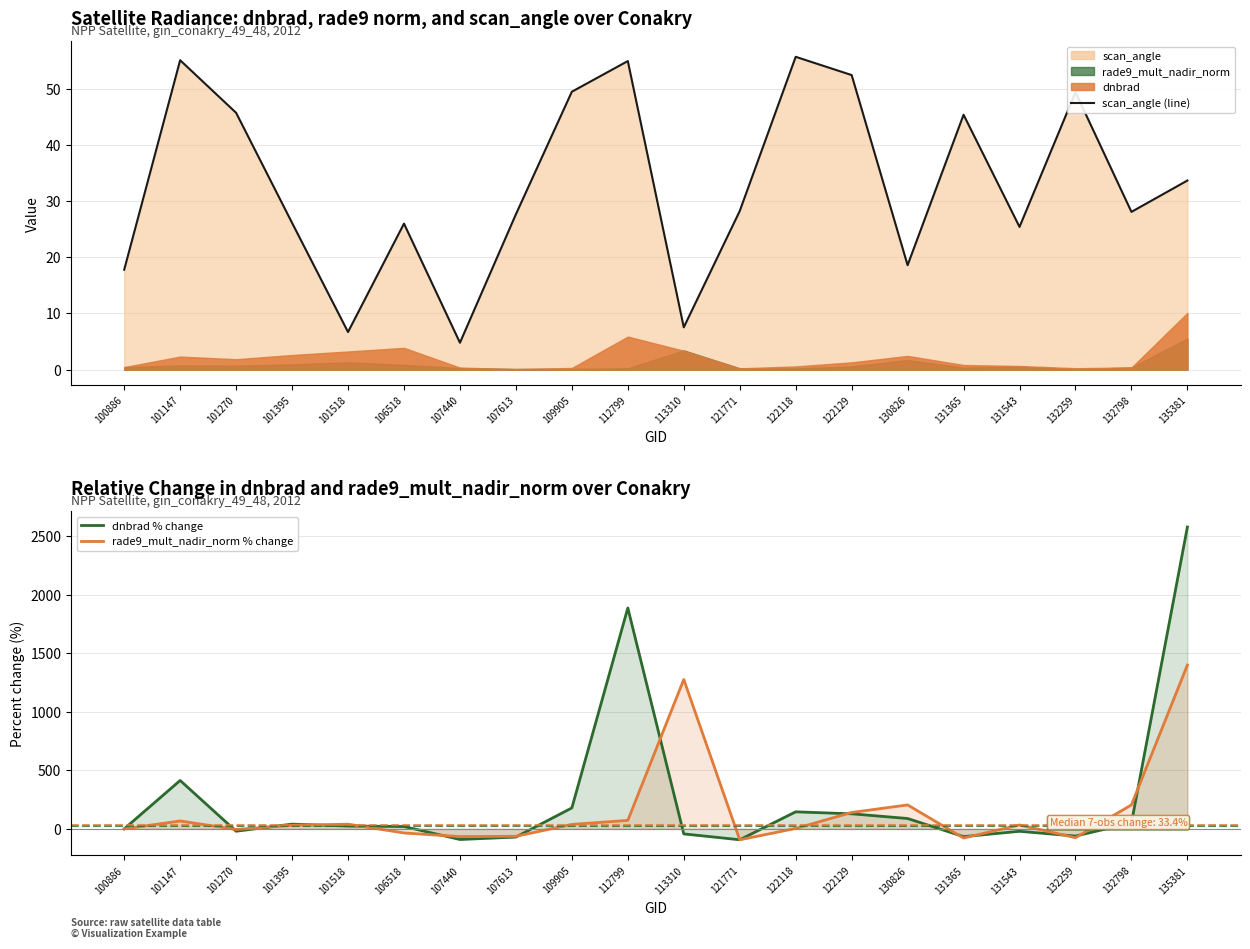

How many times do dnbrad % change and rade9_mult_nadir_norm % change cross each other?

14